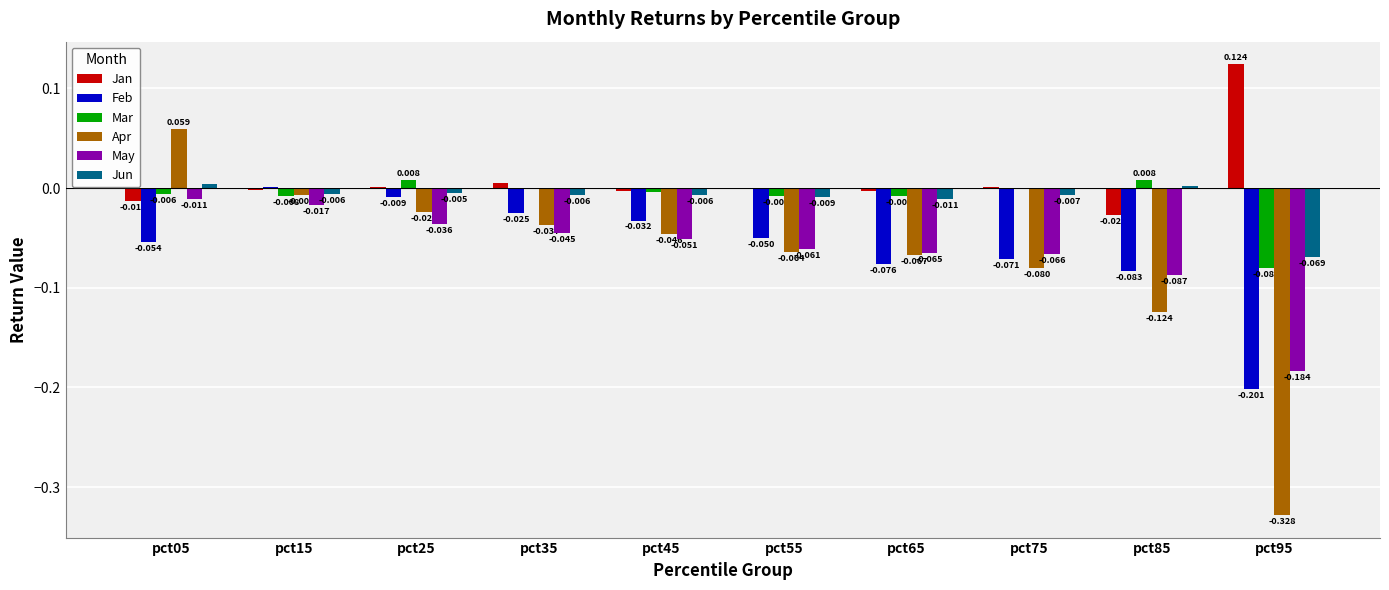

At which category is the sum across all series the highest?

pct05